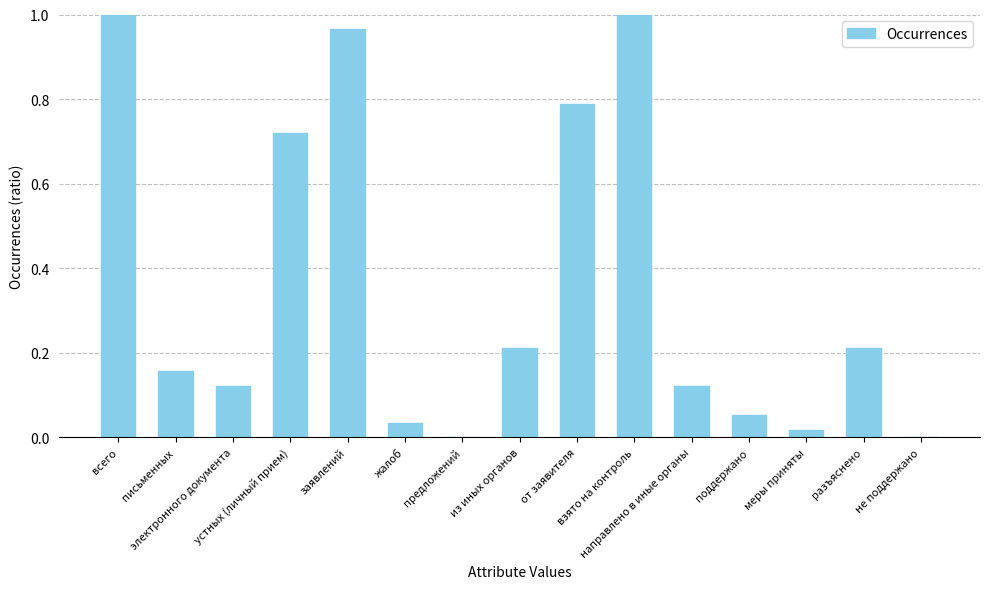

Which has a higher value, не поддержано or устных (личный прием)?

устных (личный прием)